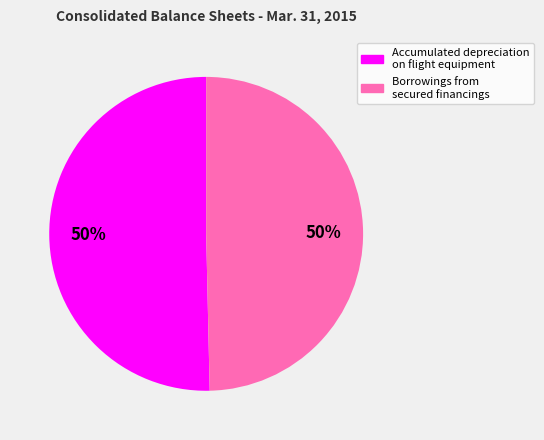

Combined, do Accumulated depreciation on flight equipment and Borrowings from secured financings account for over 50%?

Yes